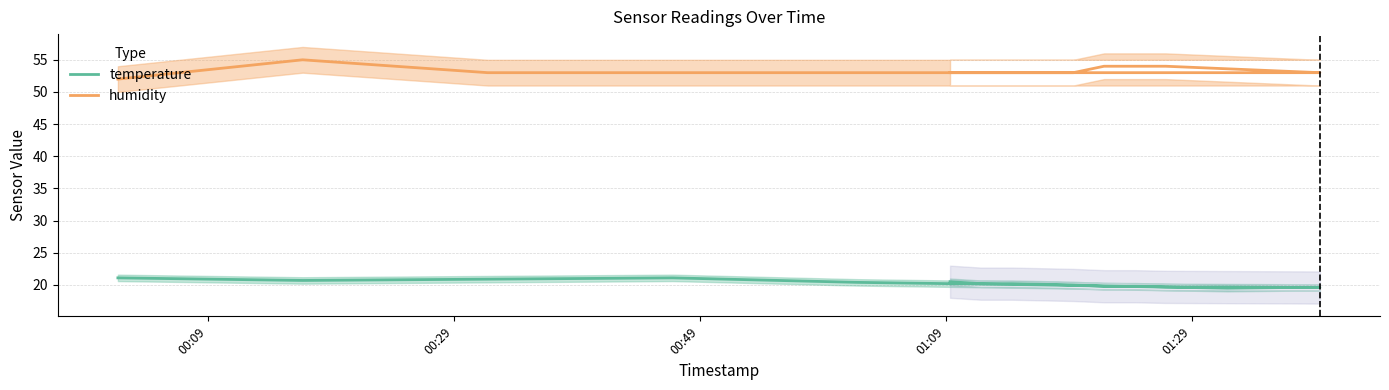

True or false: temperature has a value of 25.9 at 6.

False